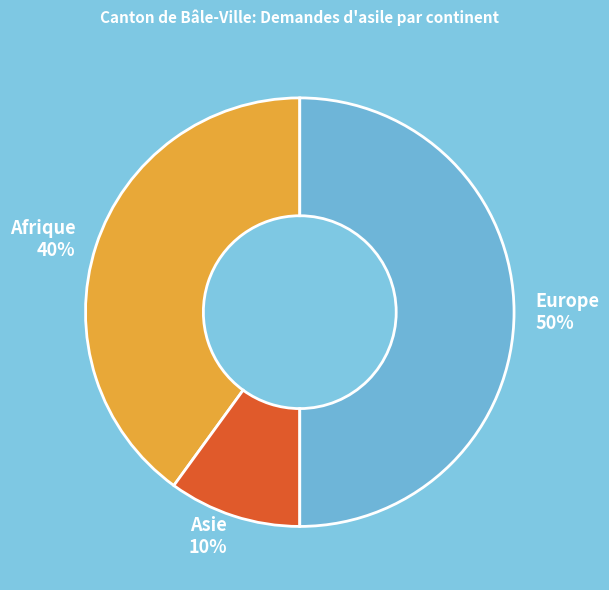

What percentage is the Europe slice, to the nearest percent?

50%